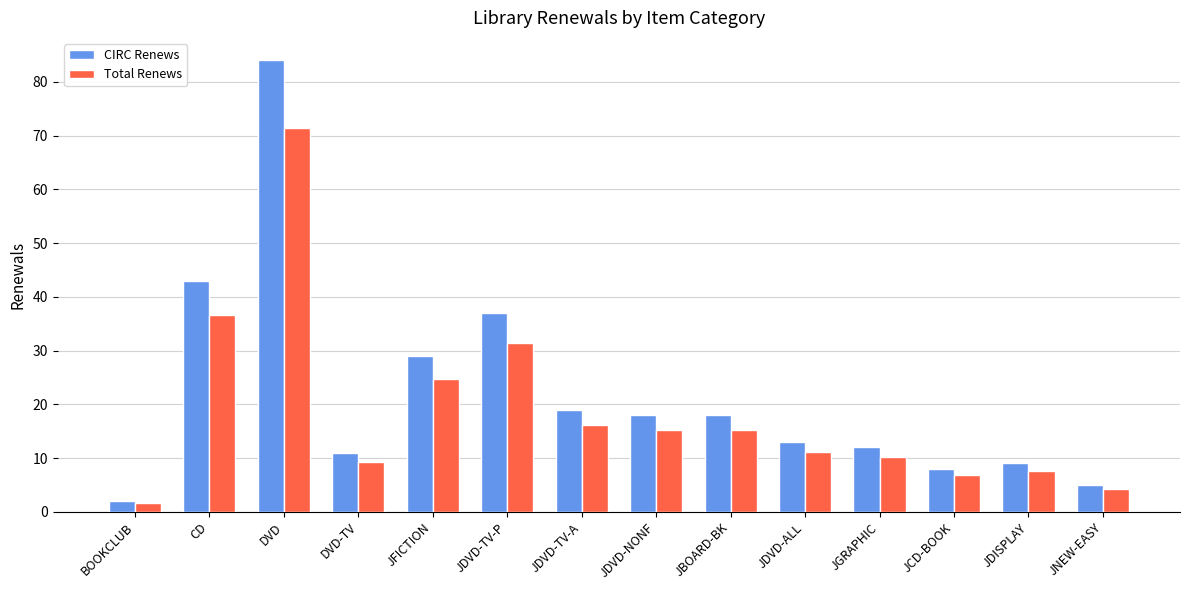

At JDISPLAY, list the series in order from largest to smallest.

CIRC Renews, Total Renews